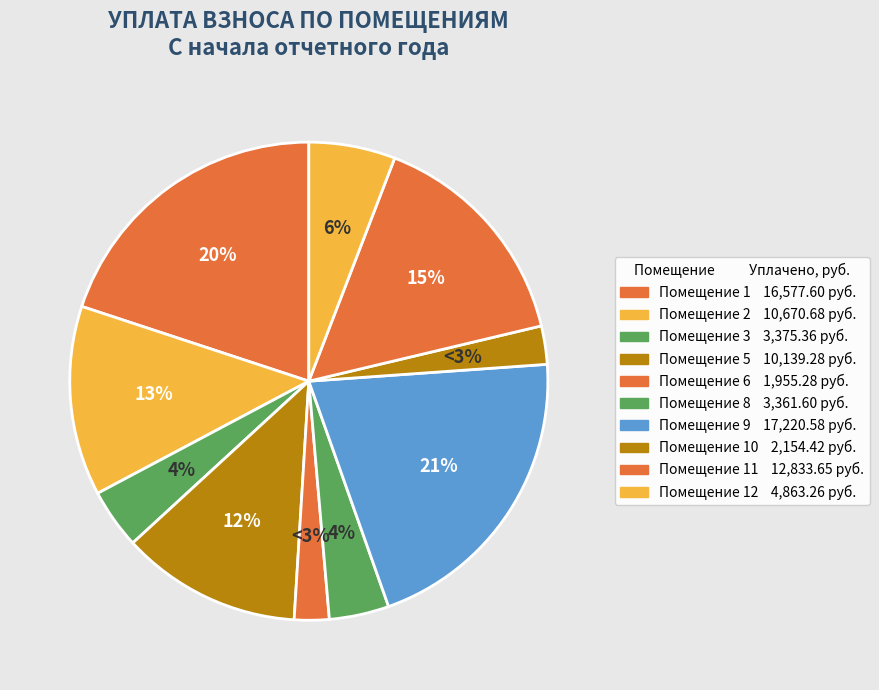

To the nearest percent, what portion does 9 represent?

21%